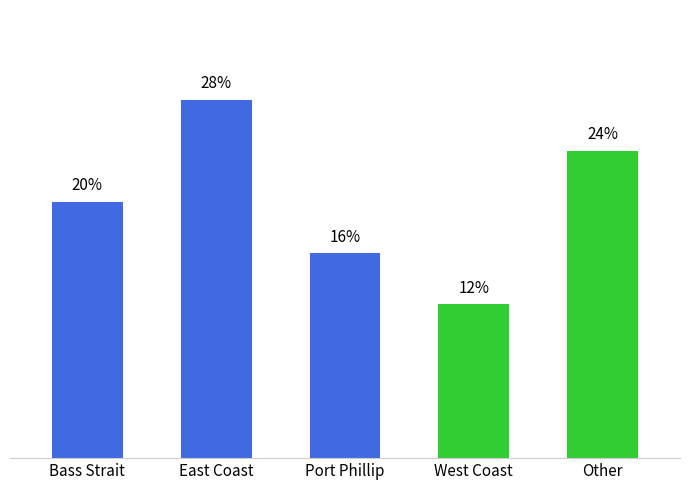

Rank the categories by value from lowest to highest.

West Coast, Port Phillip, Bass Strait, Other, East Coast